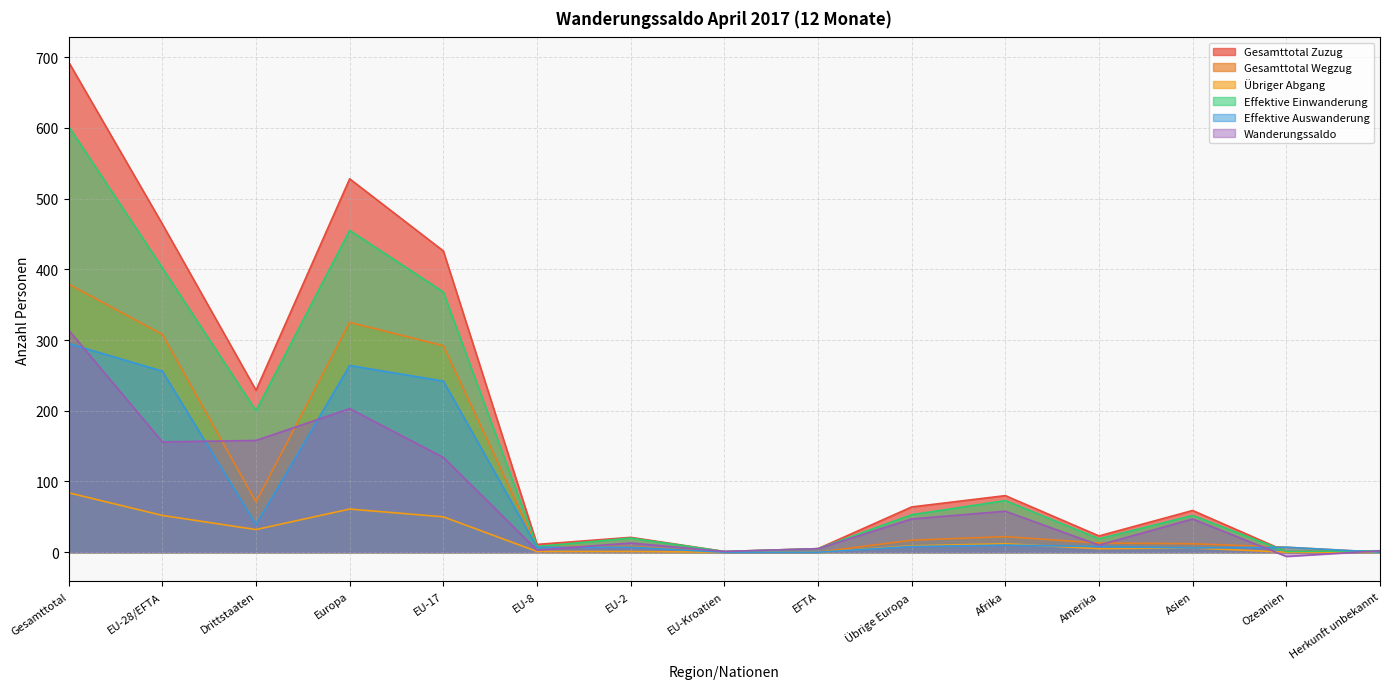

Where is the first local maximum for Effektive Einwanderung?

Europa